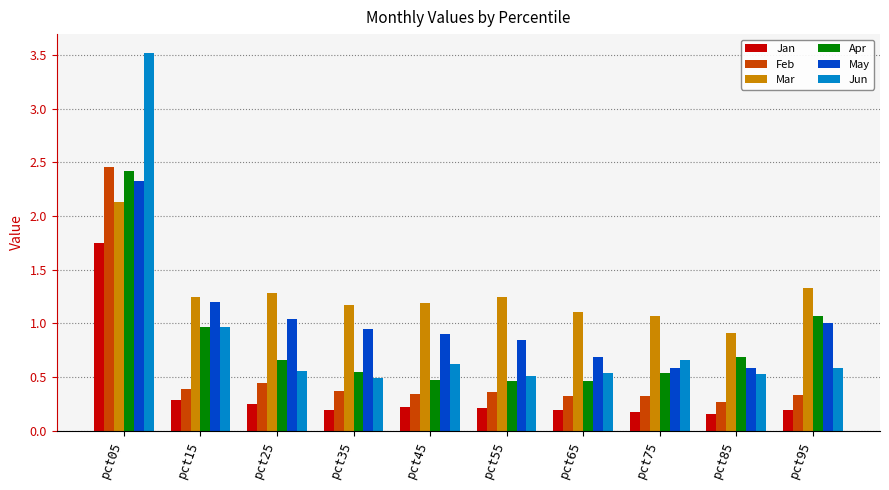

How many data points does each series have?

10